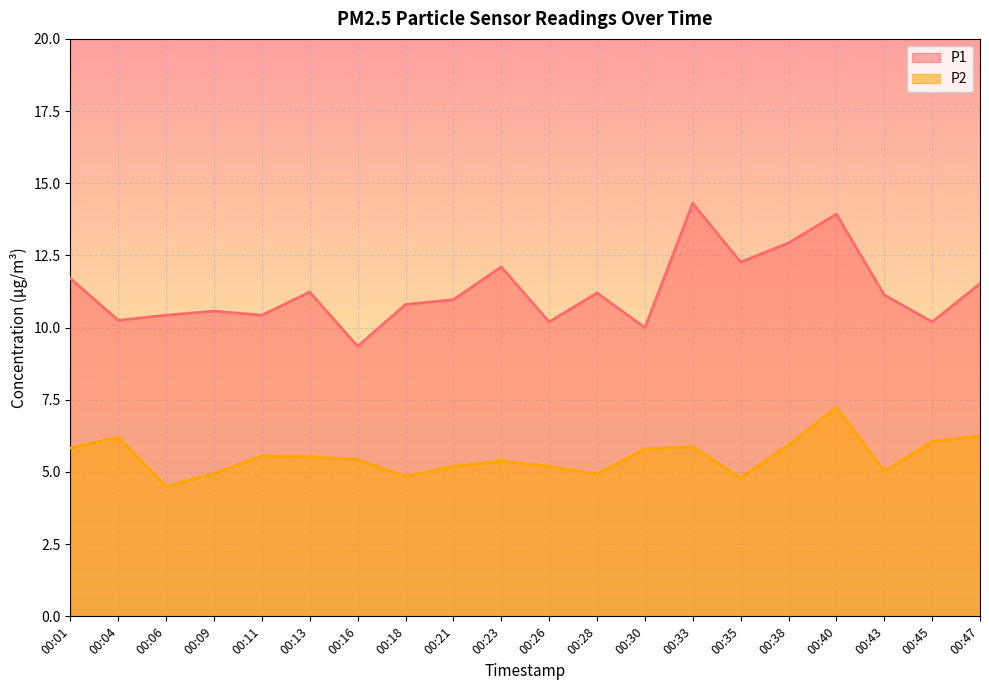

List the series in order of their overall mean, lowest first.

P2, P1